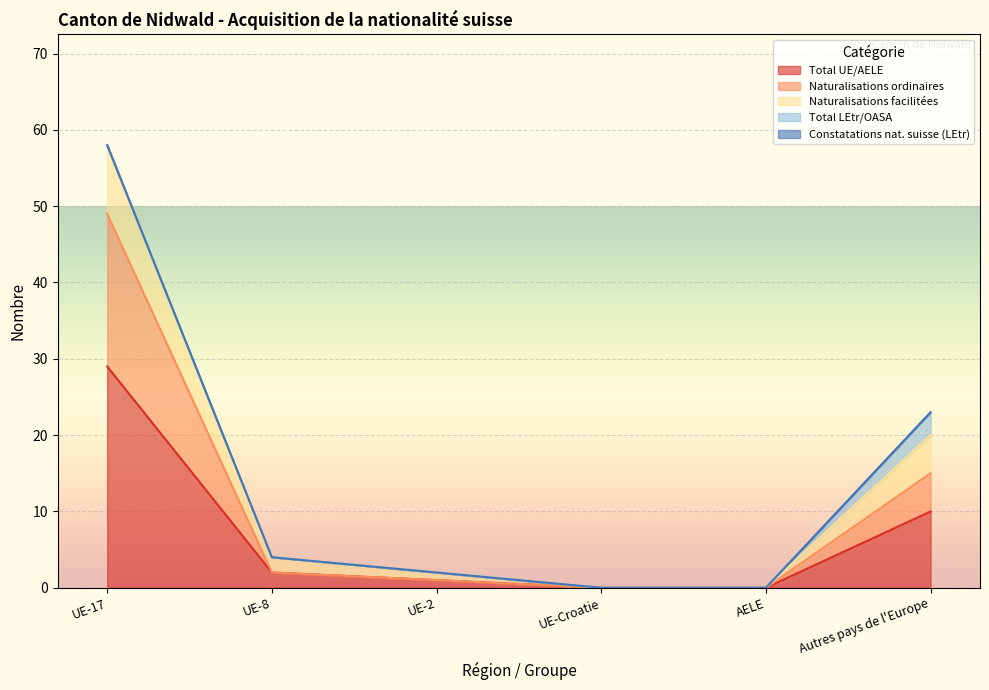

At which category is the sum across all series the highest?

UE-17